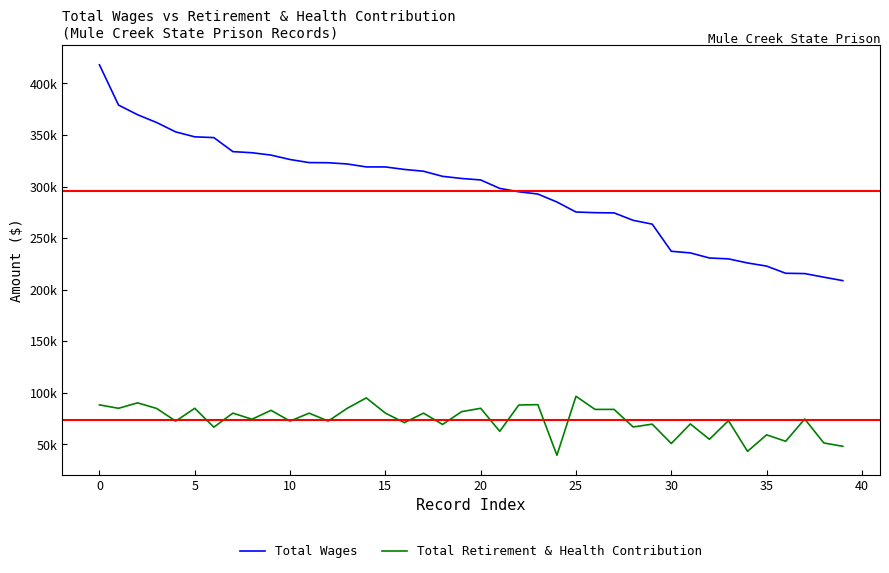

What is the sum of all Total Wages values?

11824585.0